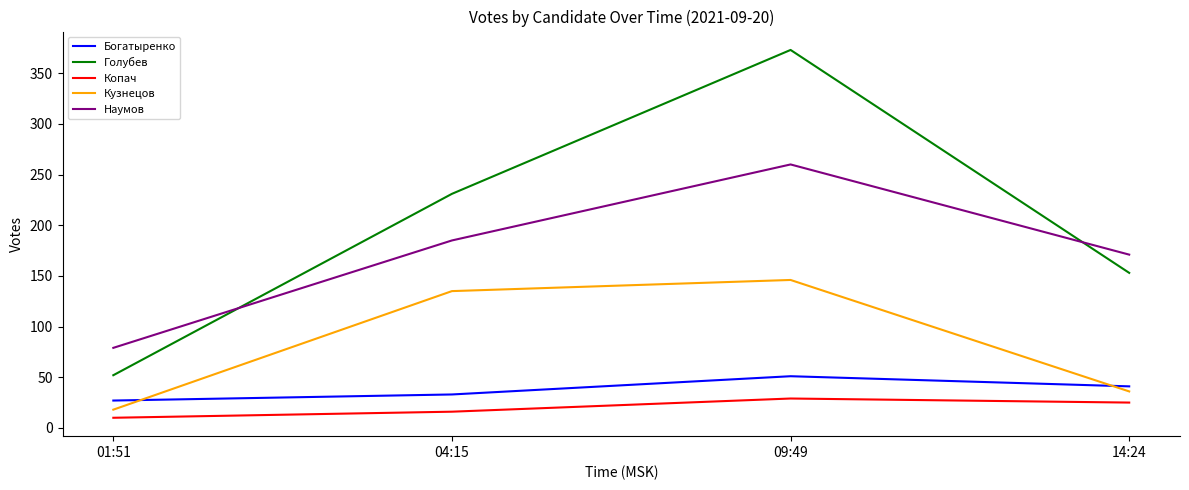

Which series has the widest spread of values?

Голубев